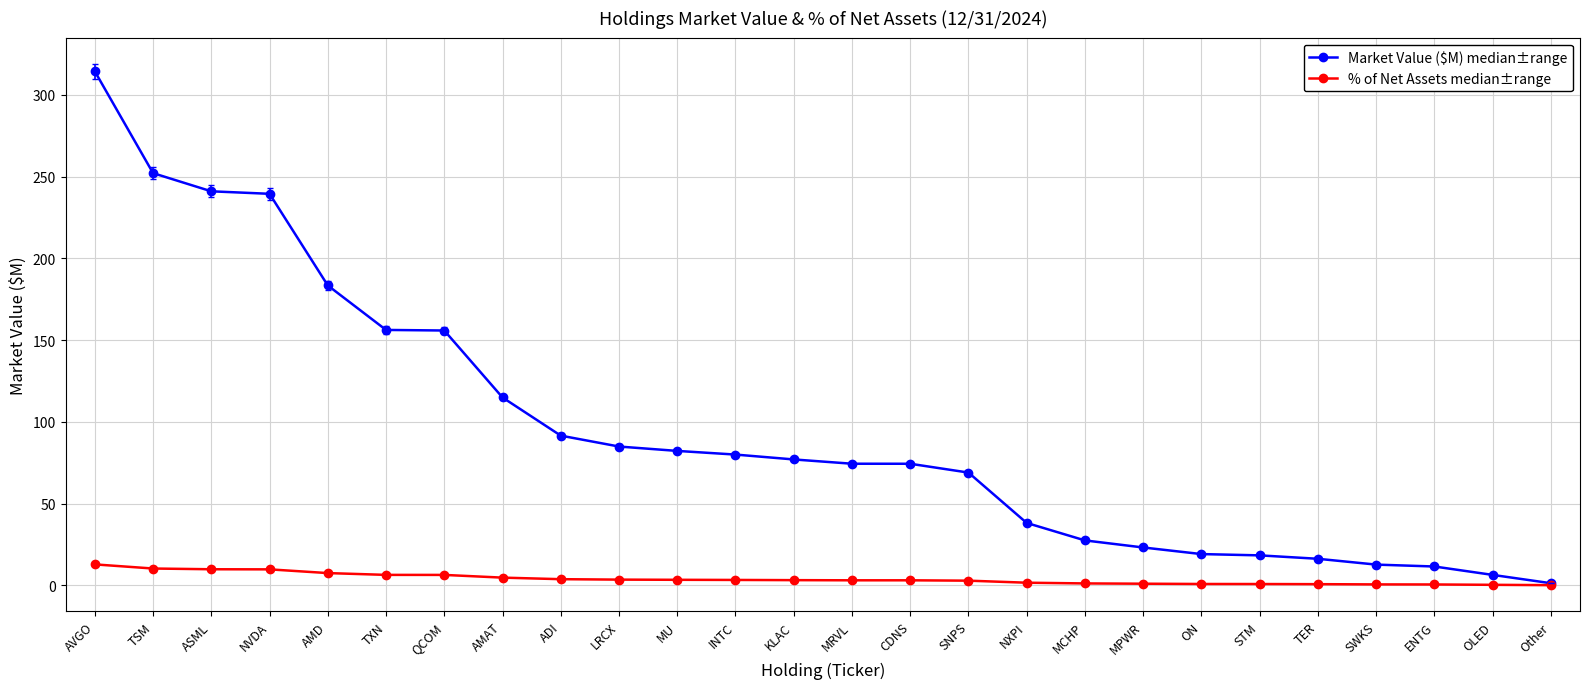

Rank the series by their maximum value, from lowest to highest.

% of Net Assets median±range, Market Value ($M) median±range